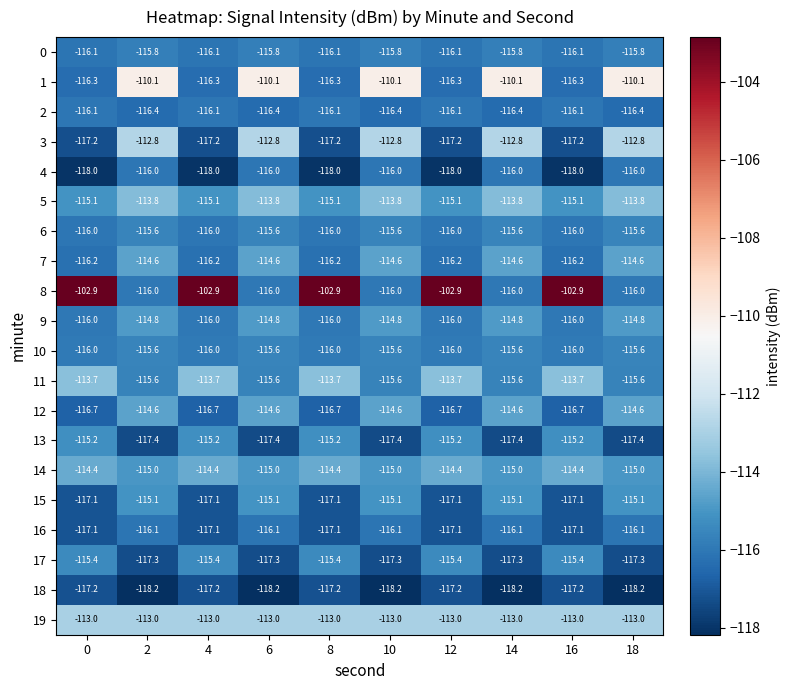

Between 14 and 16, which series saw the biggest shift?

8